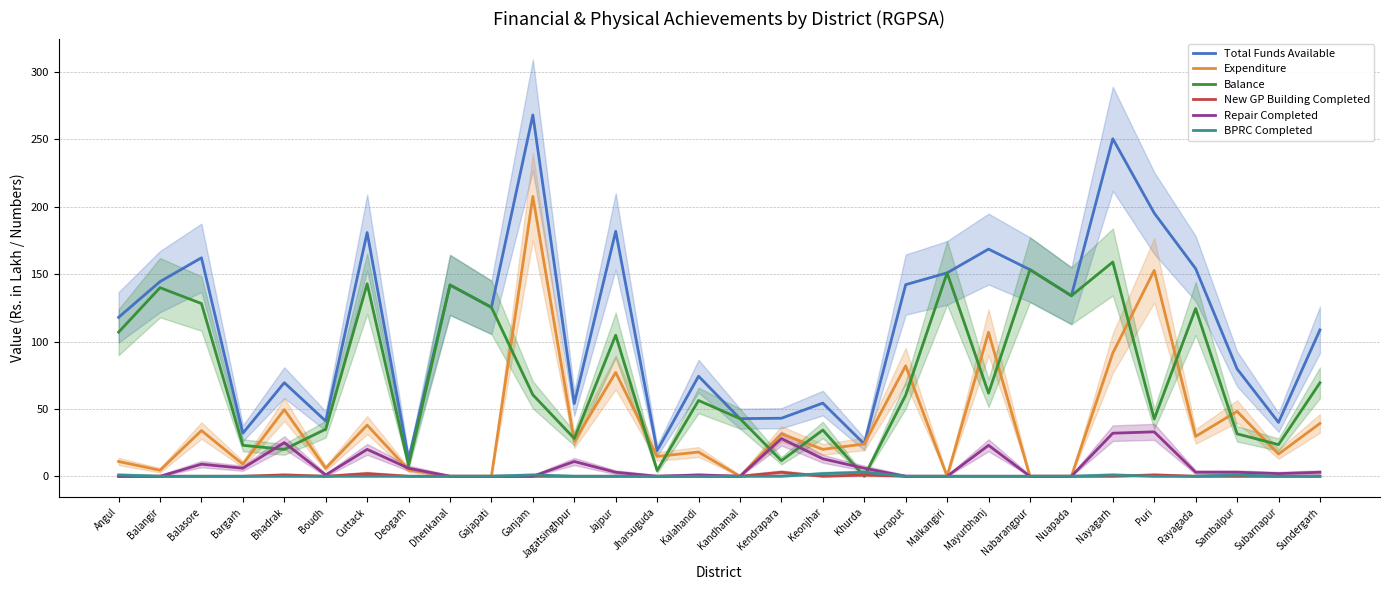

True or false: Repair Completed has a value of 19.2 at Puri.

False